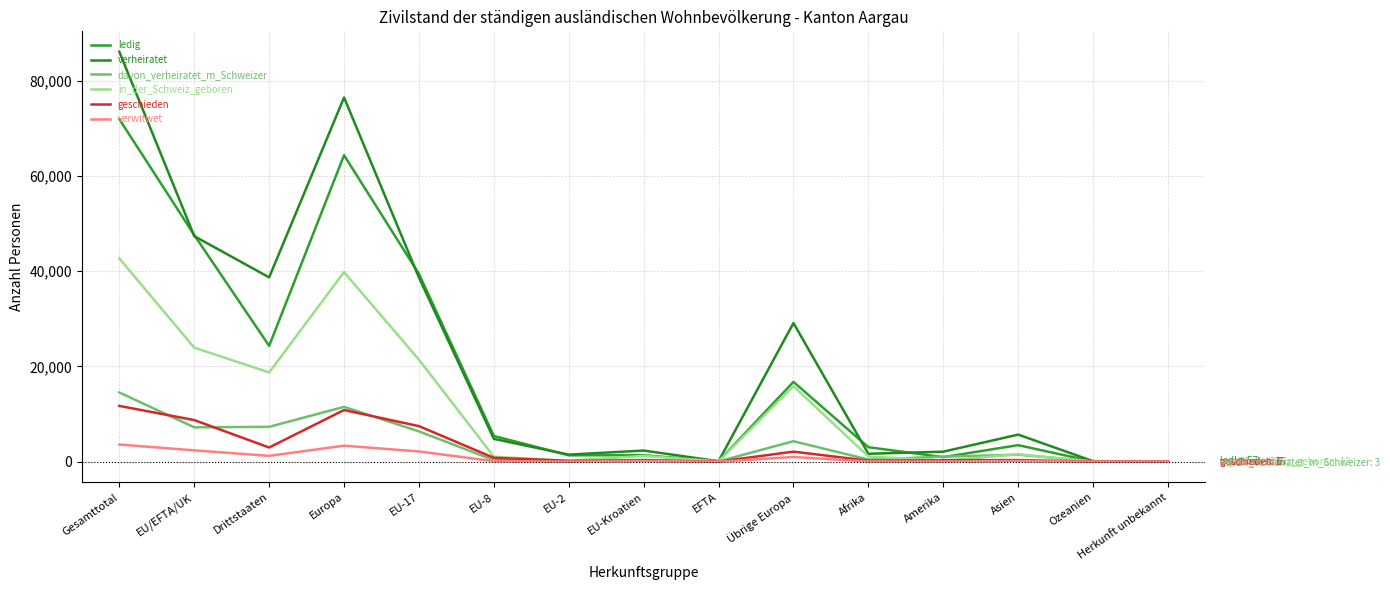

True or false: verwitwet and geschieden cross at least once.

False